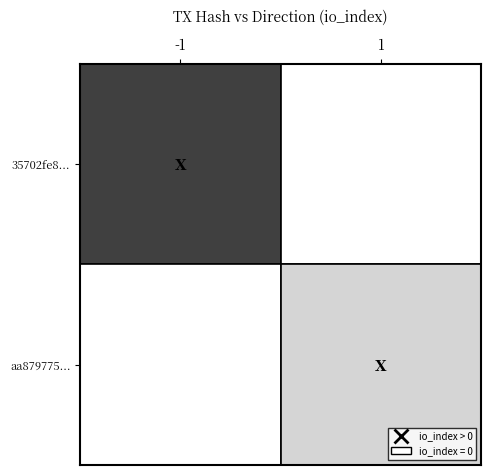

How many values in 35702fe8a4ab1ded3c7f7afbecfeff1f17bfbd5 are above zero?

1